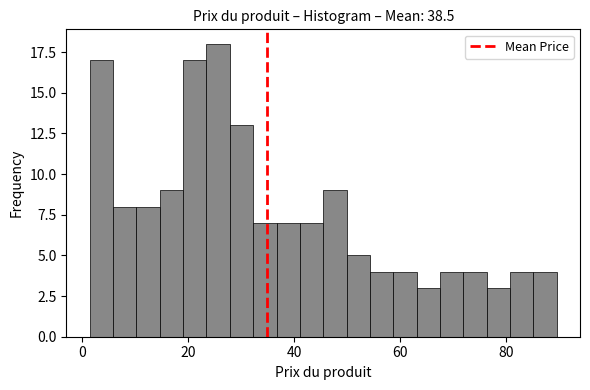

Around what value on the x-axis is the tallest bar? Give the approximate position of its centre, as read against the axis.

26